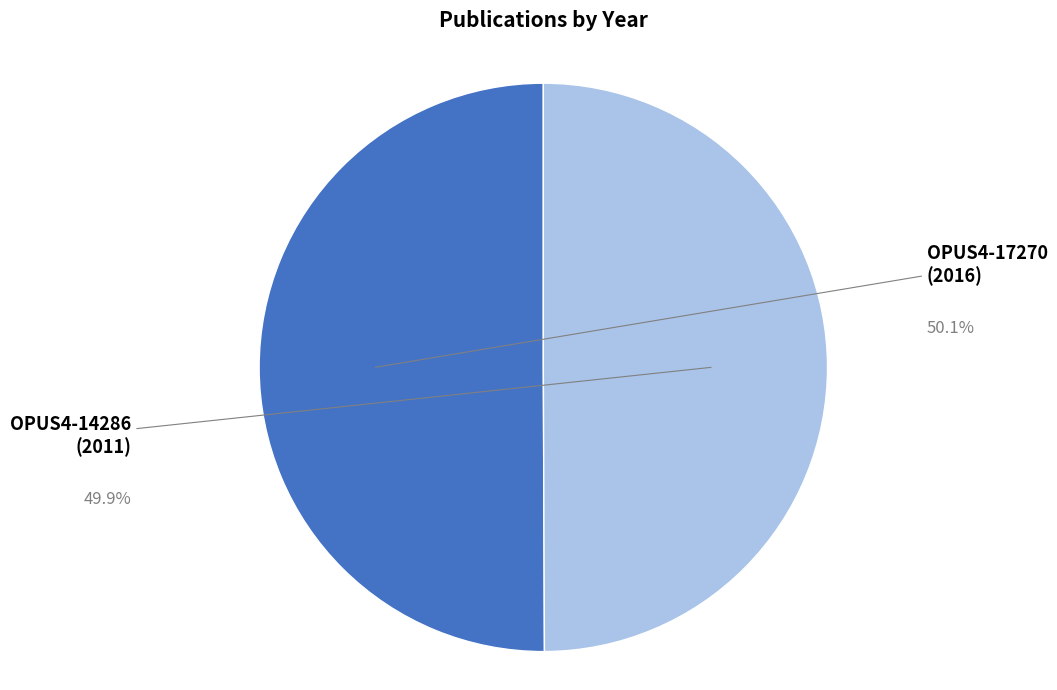

How many segments does this pie chart have?

2